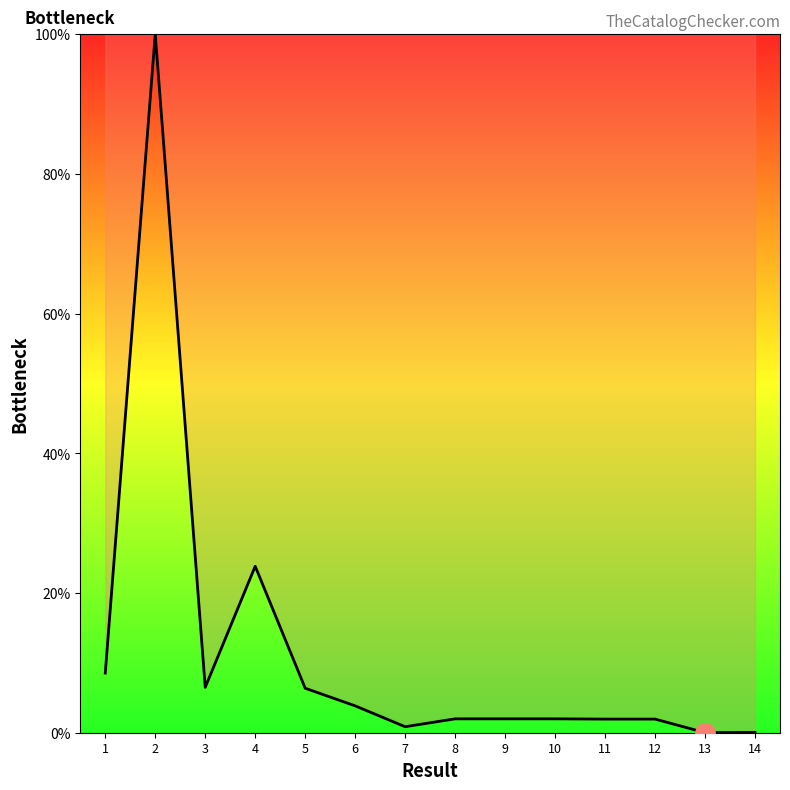

What is the change in value from 3 to 6?

-2.7